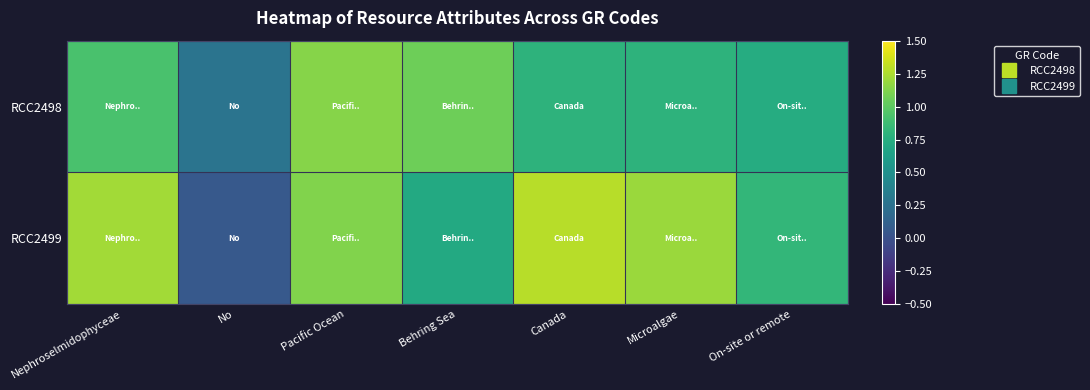

Which label corresponds to the smallest value in the chart?

No